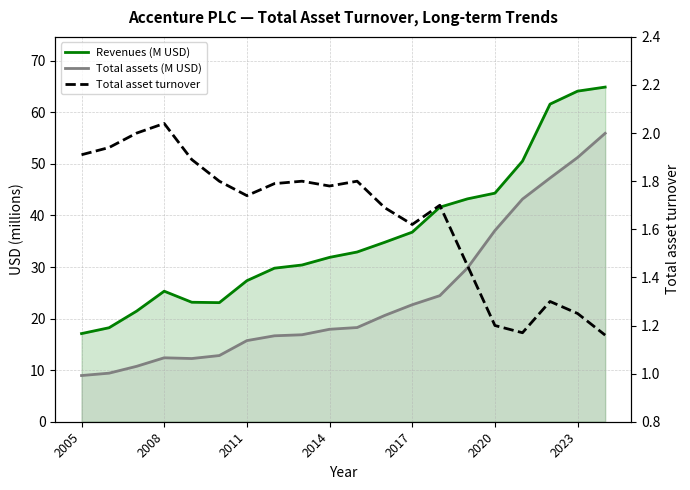

At how many categories does at least one series exceed 19?

18